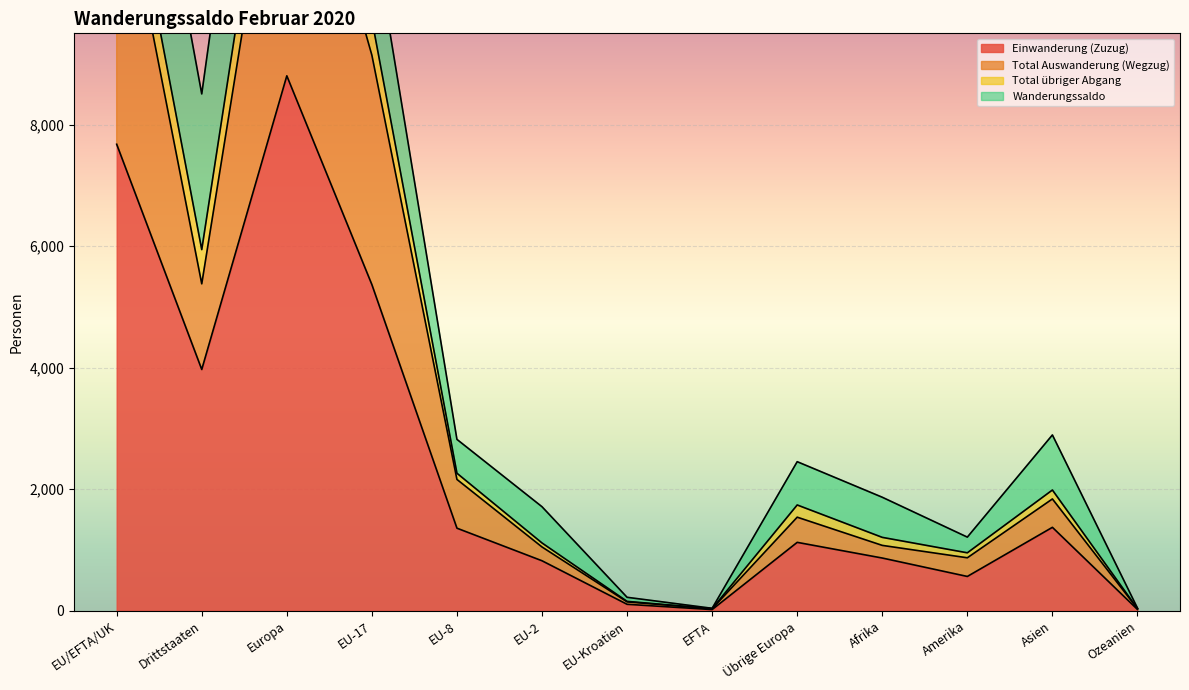

At which label is Einwanderung (Zuzug) closest to 4410?

Drittstaaten